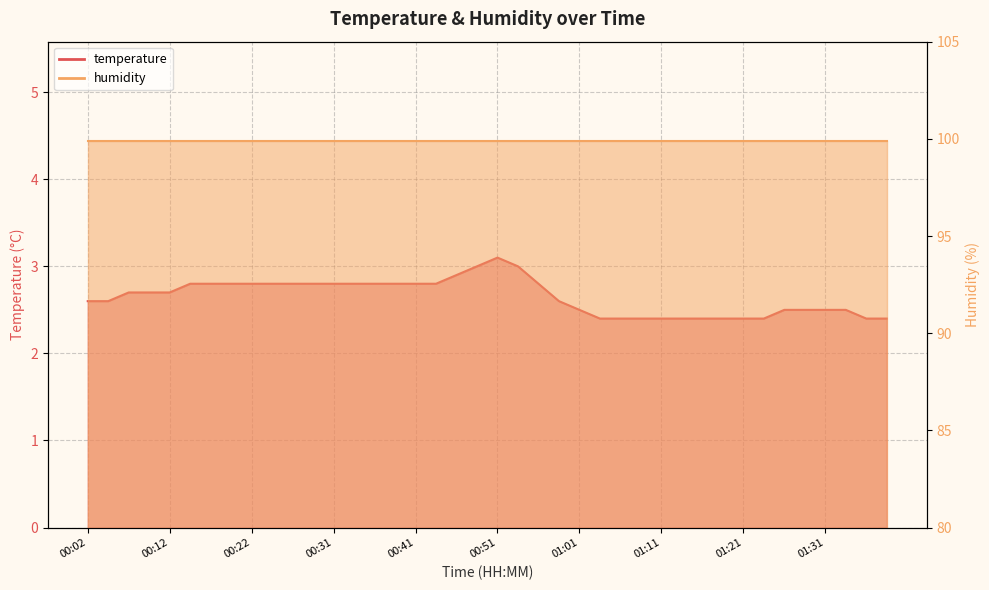

Where is the data nearest to the value 2?

01:04